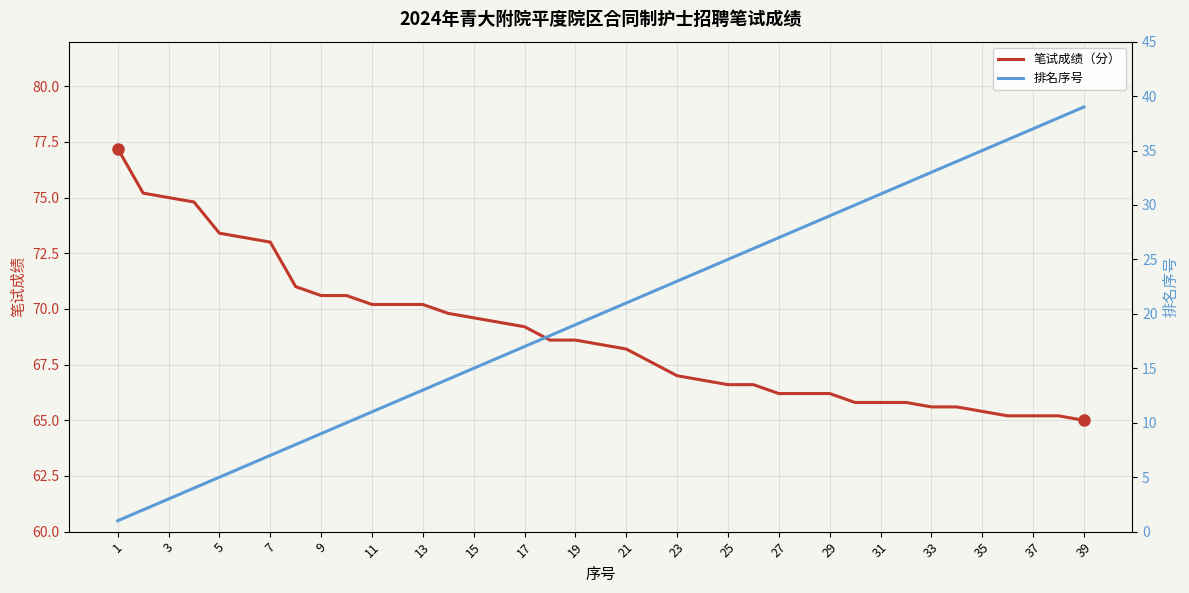

How many lines are shown in the chart?

2